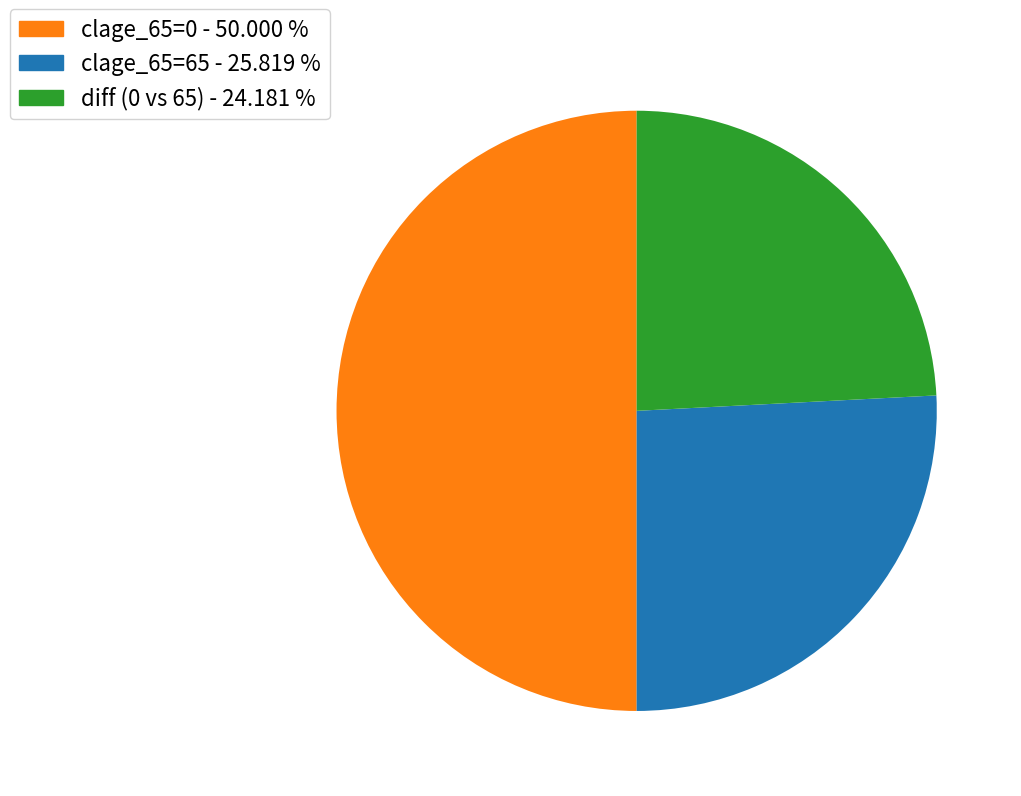

How many segments does this pie chart have?

3